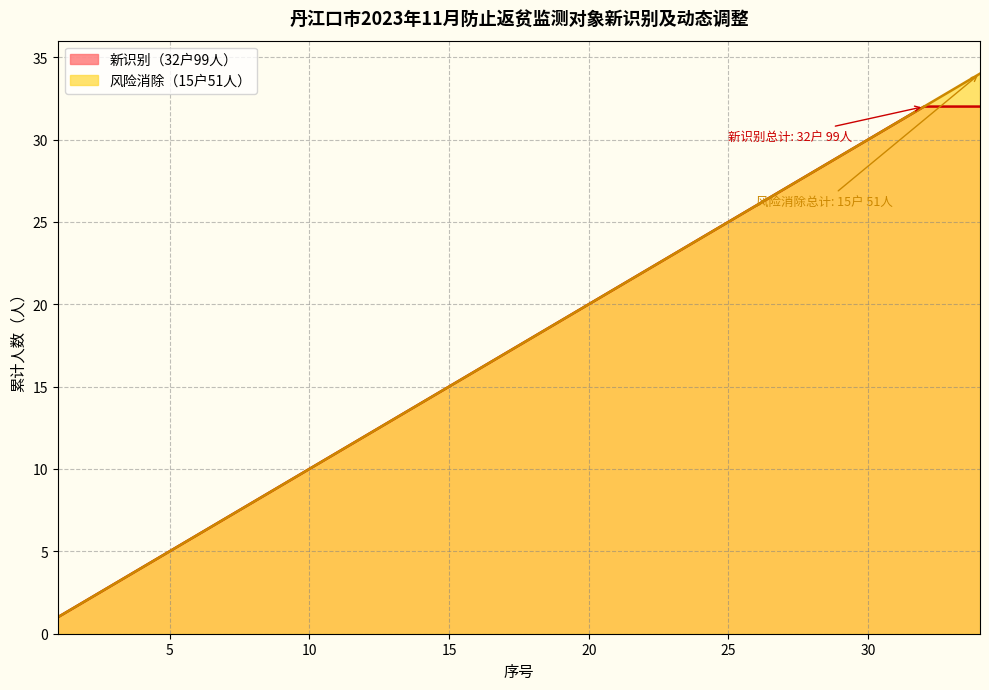

List the series in order of their peak value, highest first.

风险消除（15户51人）, 新识别（32户99人）